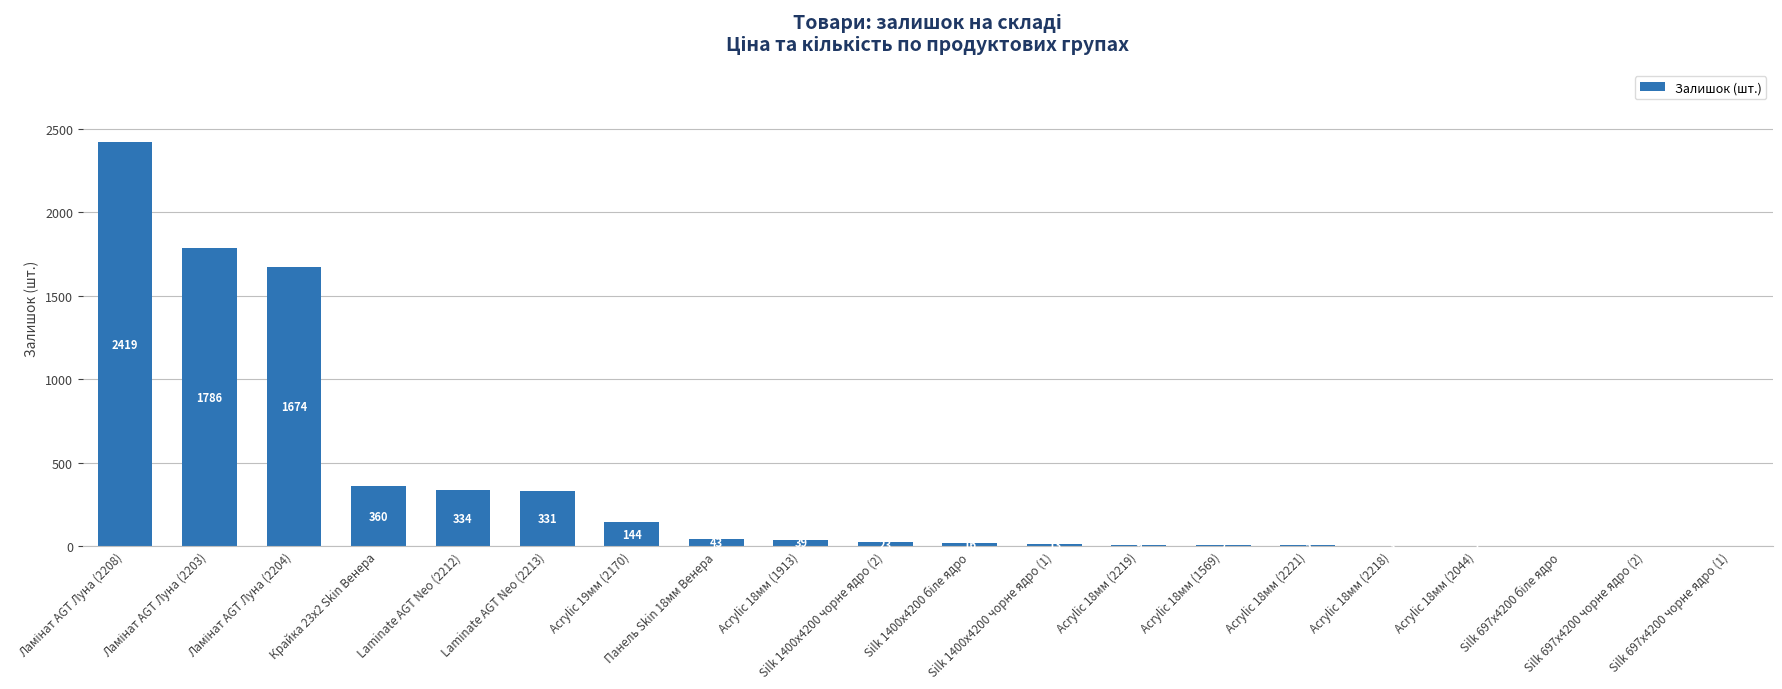

What is the maximum value shown in the chart?

2419